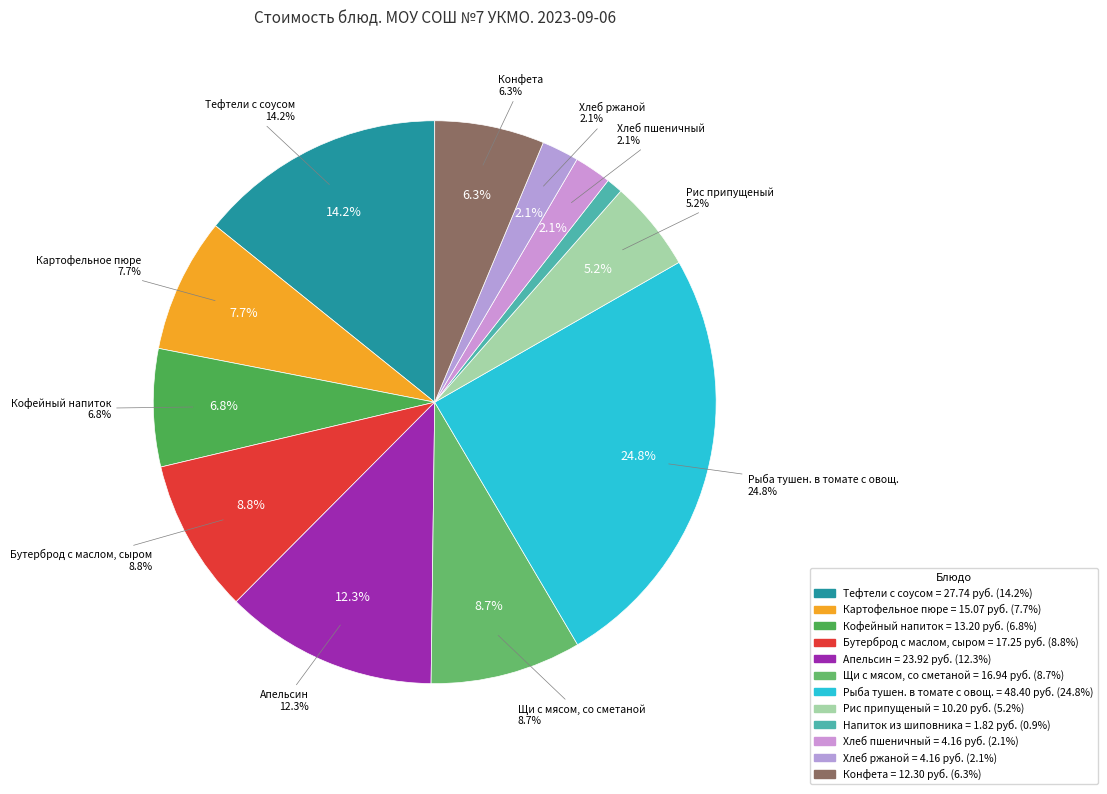

What is the change in value from Бутерброд с маслом, сыром to Щи с мясом, со сметаной?

-0.3